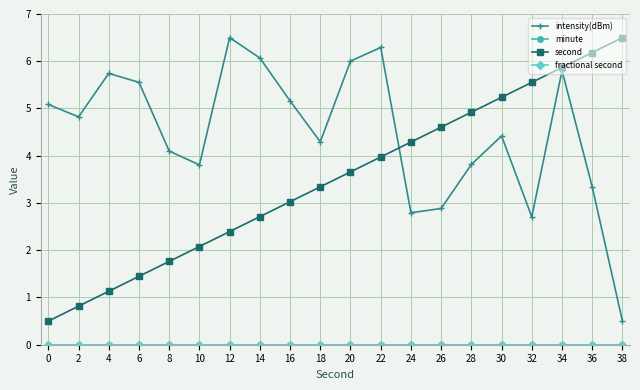

Does the chart have visible grid lines?

Yes